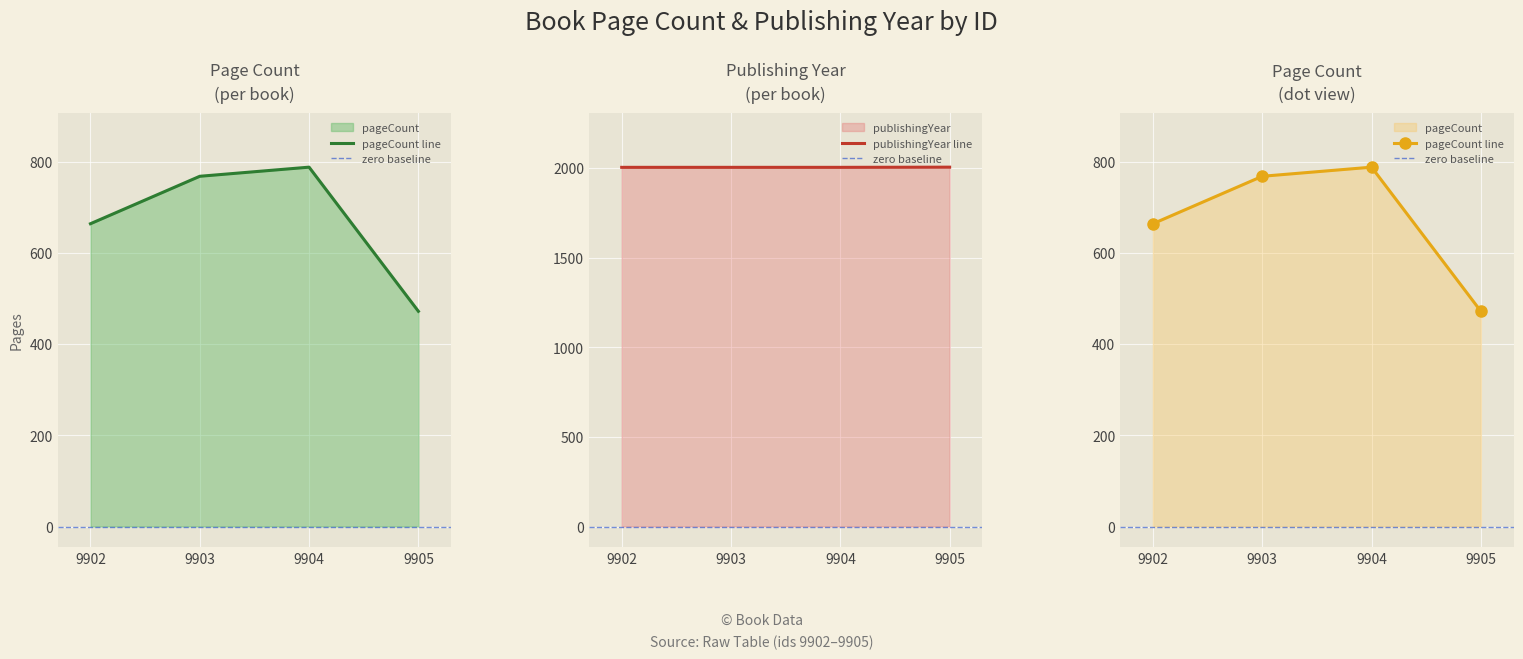

What is the difference between the highest and lowest values at 9902?

1340